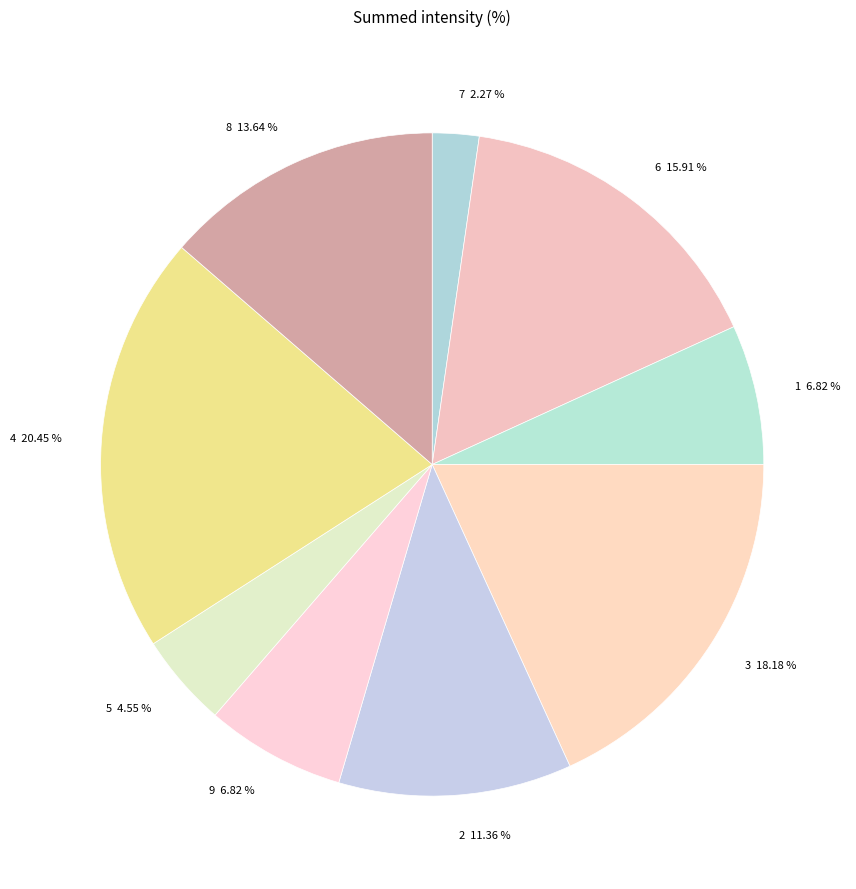

How many slices are in this pie chart?

9